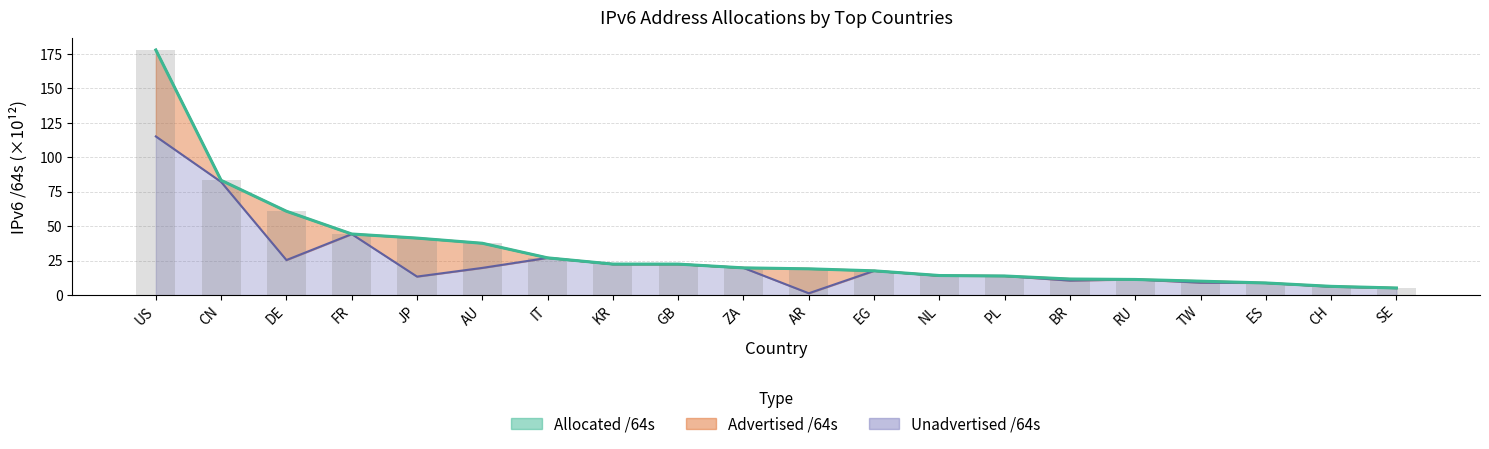

What is the label of the 5th bar from the right?

RU